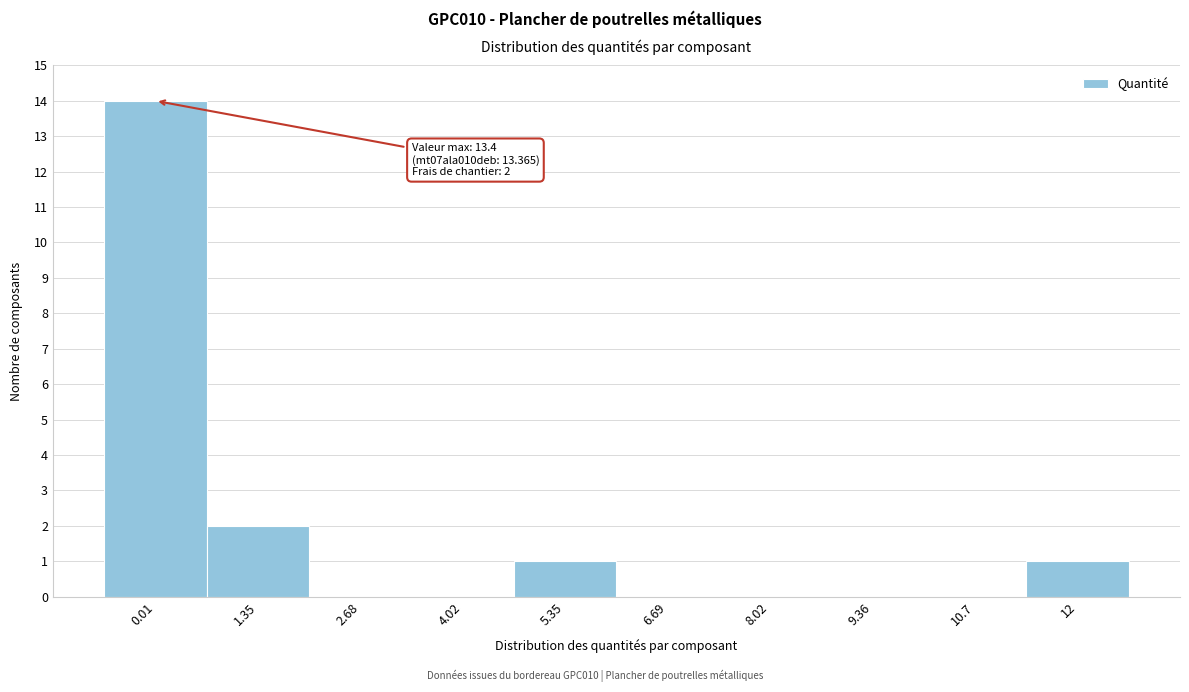

Reading right to left, list all the values displayed in this chart.

12=1	10.7=0	9.36=0	8.02=0	6.69=0	5.35=1	4.02=0	2.68=0	1.35=2	0.01=14